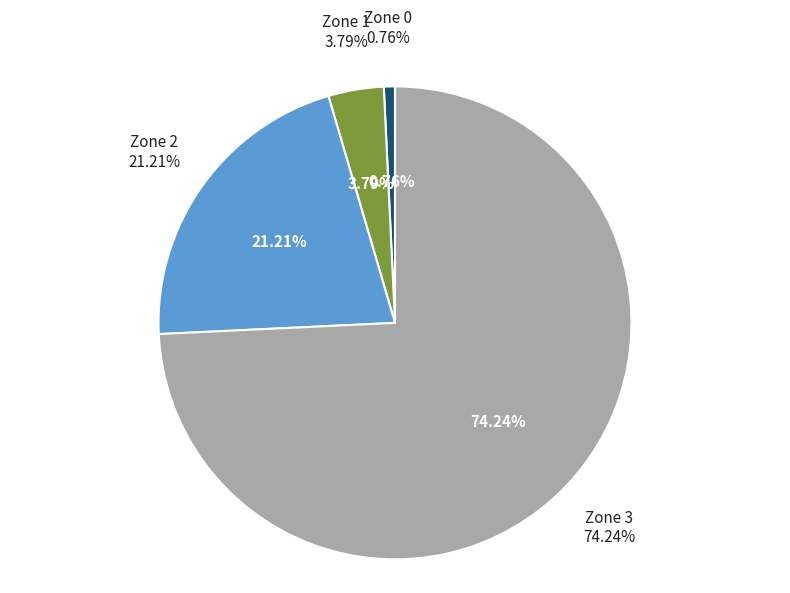

What percentage is the Zone 2 slice, to the nearest percent?

21%